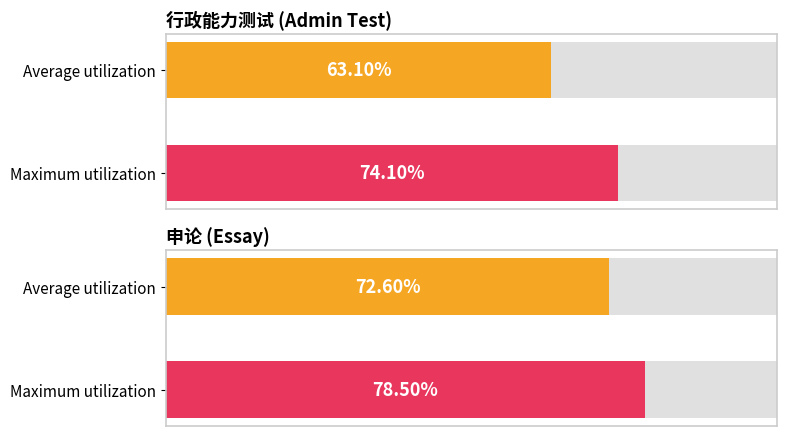

What is the maximum value for 申论?

78.5